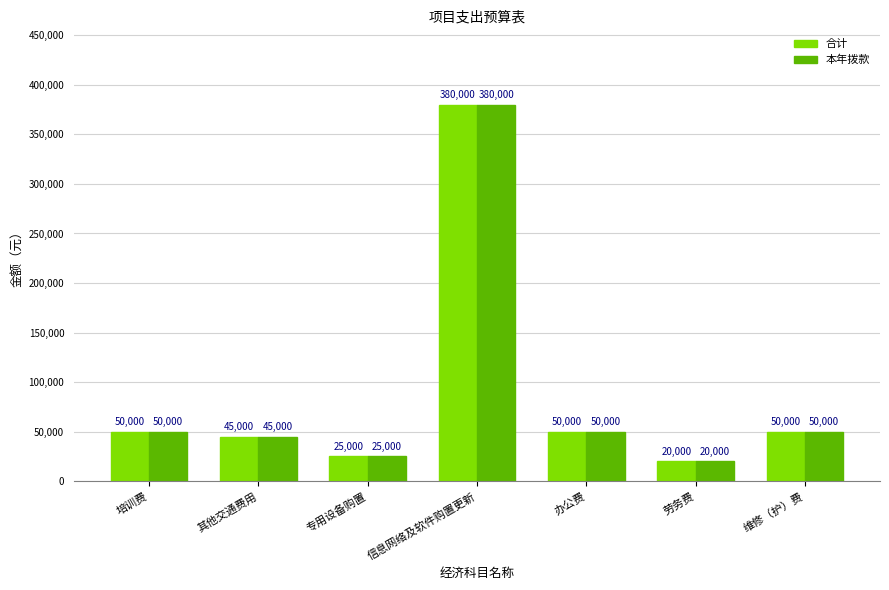

At how many categories does at least one series exceed 348653?

1